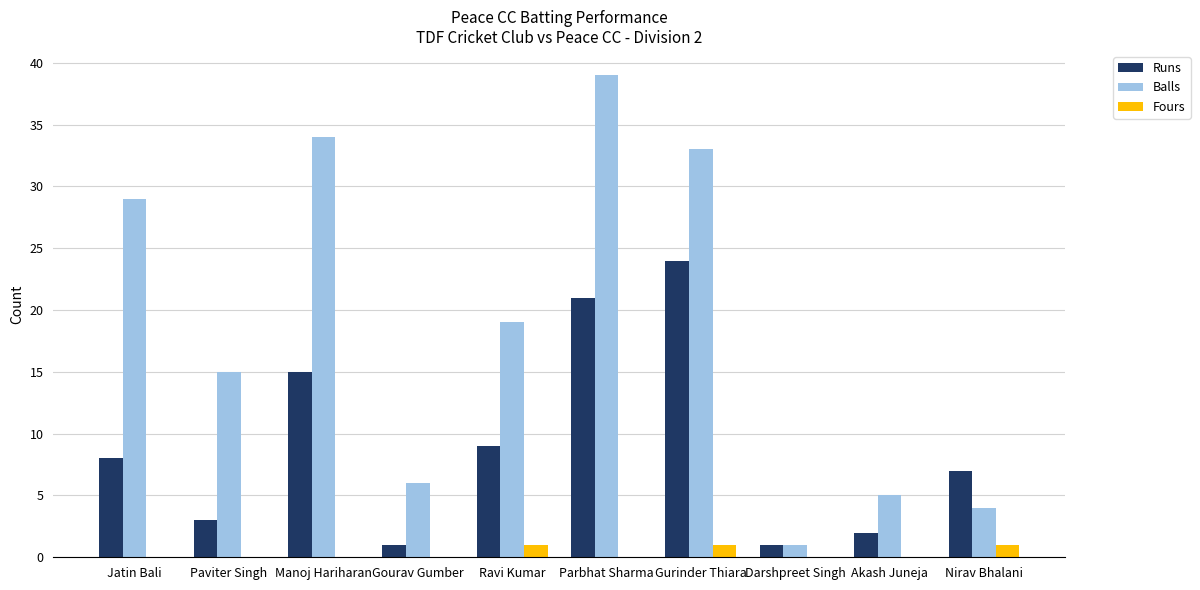

At which label is Balls closest to 20?

Ravi Kumar